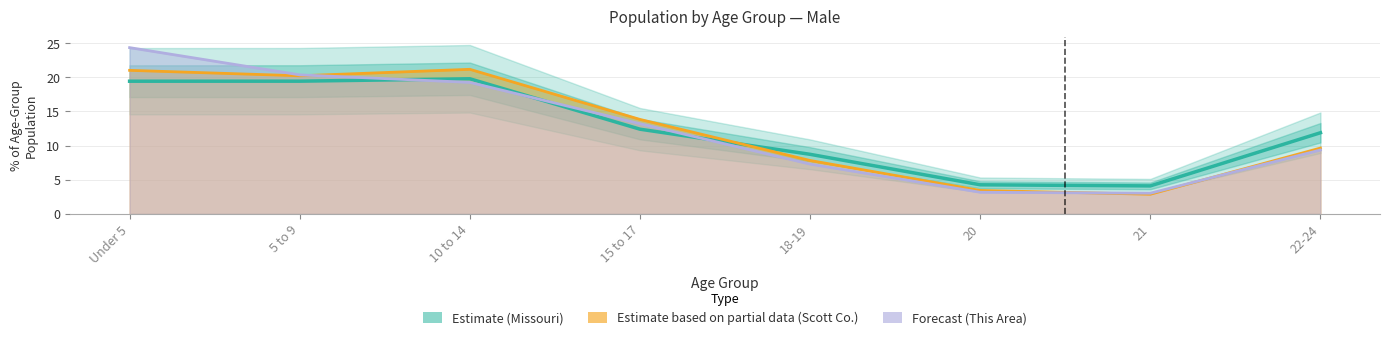

Where do Forecast (This Area) and Estimate based on partial data (Scott Co.) first cross each other?

5 to 9 and 10 to 14